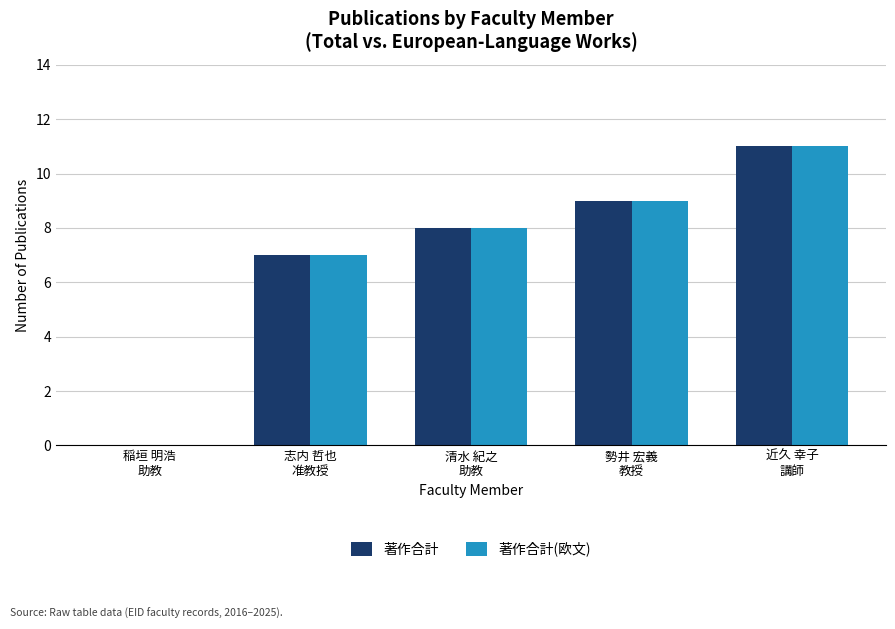

Reading left to right, what are all the values shown in this chart?

著作合計: 0	7	8	9	11
著作合計(欧文): 0	7	8	9	11